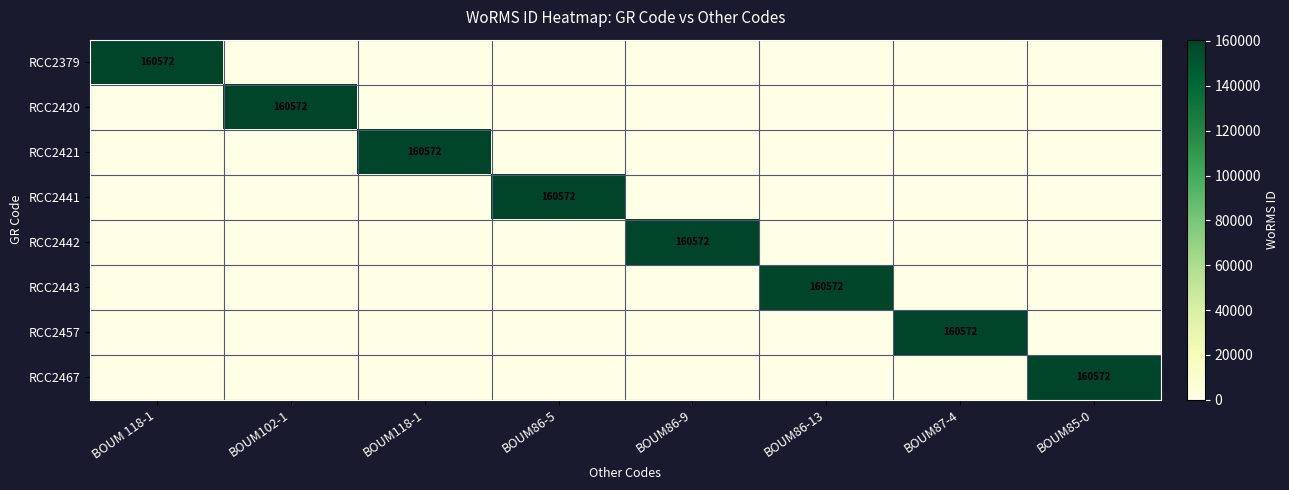

At which category is the sum across all series the highest?

BOUM 118-1